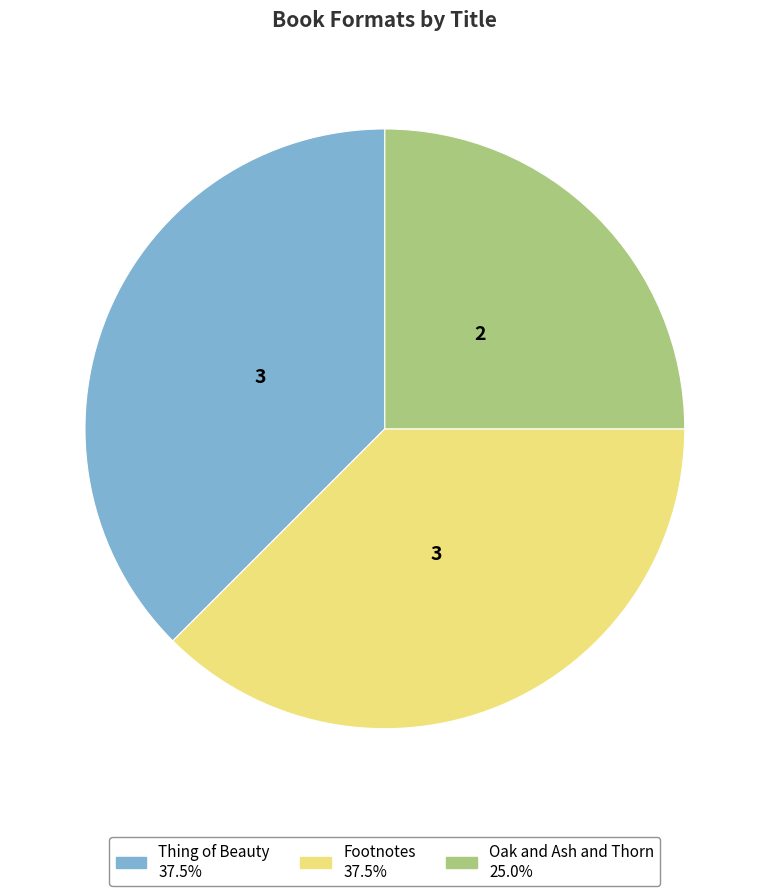

Is Oak and Ash and Thorn the majority of the pie?

No